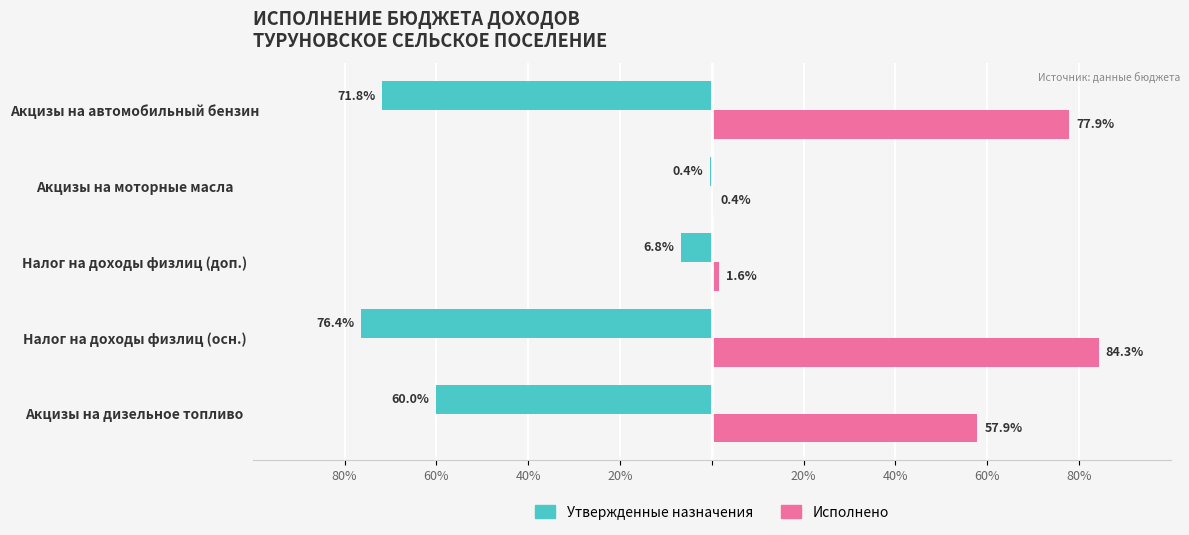

What are all the series names shown in the legend?

Утвержденные назначения, Исполнено